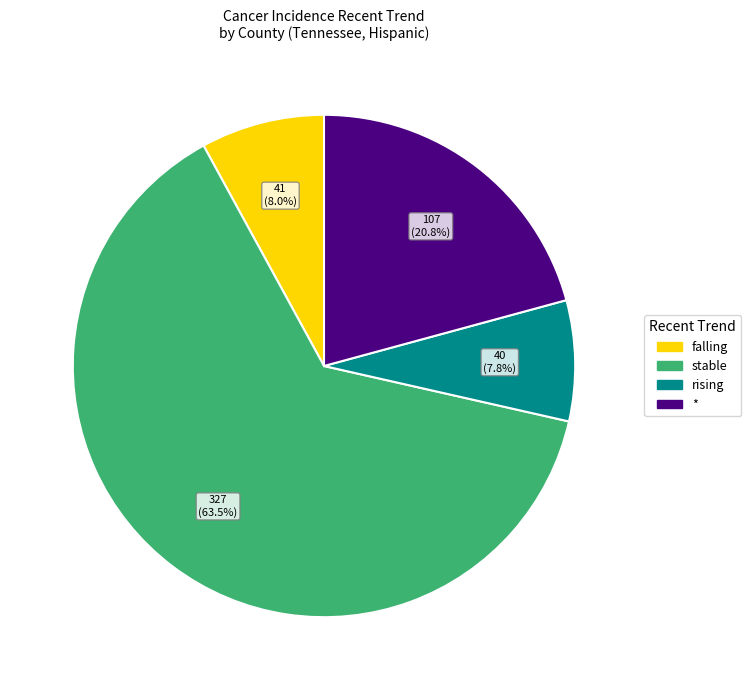

To the nearest percent, what portion does rising represent?

8%